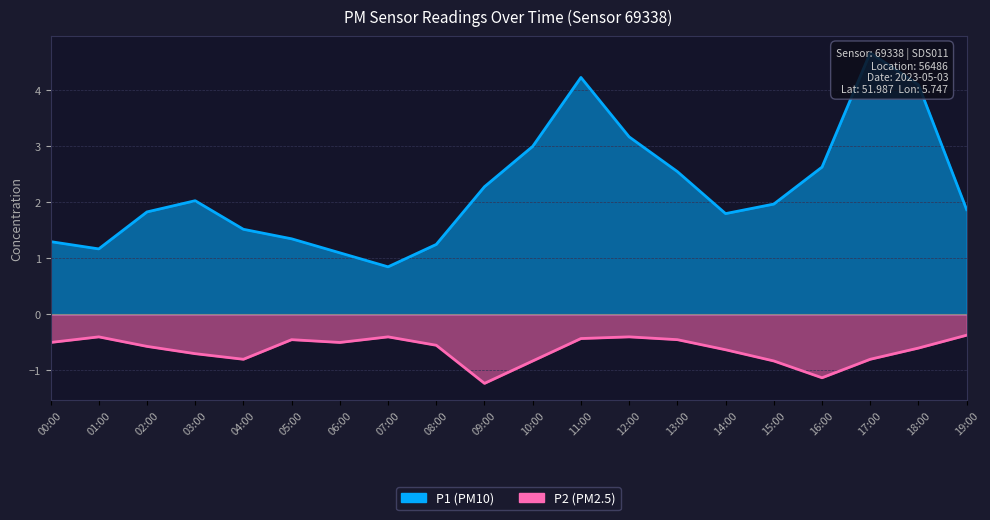

At which category is the sum across all series the highest?

17:00